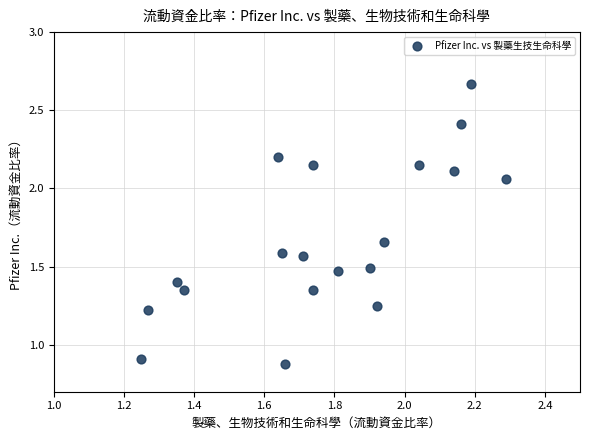

What is the range of Y values (max minus min)?

1.8